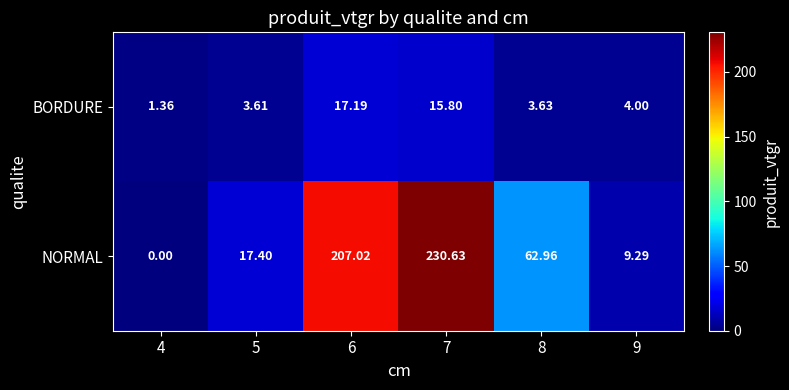

Which series has the largest total across all categories?

NORMAL